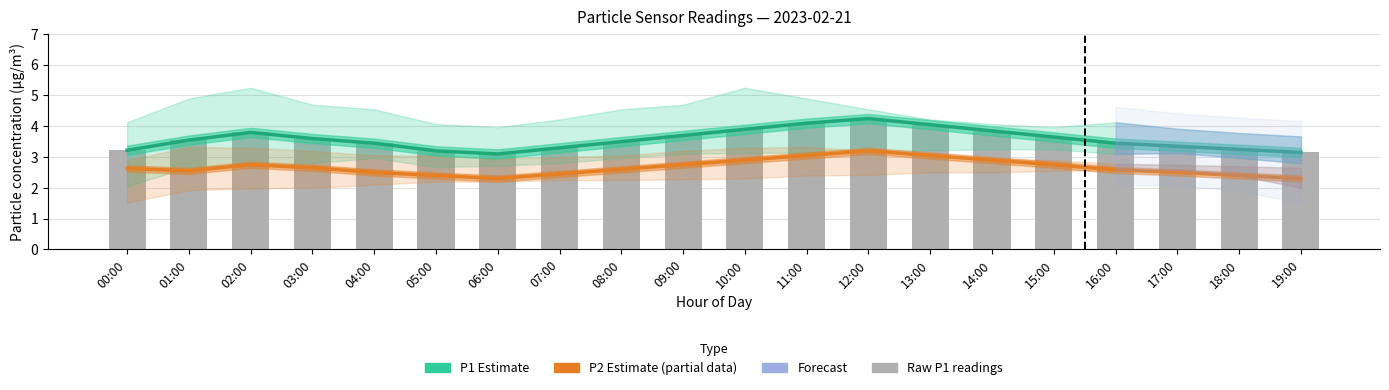

Reading left to right, transcribe all the data shown in this chart.

P1 Estimate: 00:00=3.2	01:00=3.5	02:00=3.8	03:00=3.6	04:00=3.5	05:00=3.2	06:00=3.1	07:00=3.3	08:00=3.5	09:00=3.7	10:00=3.9	11:00=4.1	12:00=4.2	13:00=4.0	14:00=3.9	15:00=3.6	16:00=3.5	17:00=3.4	18:00=3.2	19:00=3.1
P2 Estimate (partial): 00:00=2.6	01:00=2.5	02:00=2.8	03:00=2.6	04:00=2.5	05:00=2.4	06:00=2.3	07:00=2.5	08:00=2.6	09:00=2.8	10:00=2.9	11:00=3.0	12:00=3.2	13:00=3.0	14:00=2.9	15:00=2.8	16:00=2.6	17:00=2.5	18:00=2.4	19:00=2.3
Raw P1 readings: 00:00=3.2	01:00=3.5	02:00=3.8	03:00=3.6	04:00=3.5	05:00=3.2	06:00=3.1	07:00=3.3	08:00=3.5	09:00=3.7	10:00=3.9	11:00=4.1	12:00=4.2	13:00=4.0	14:00=3.9	15:00=3.6	16:00=3.5	17:00=3.4	18:00=3.2	19:00=3.1